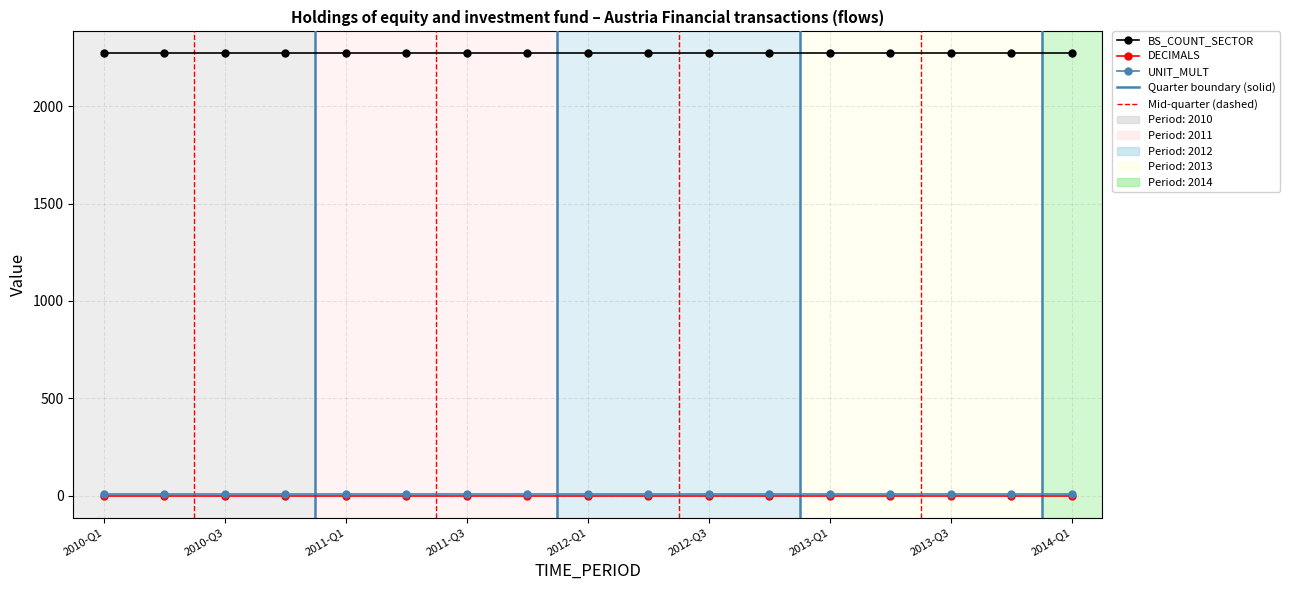

Reading right to left, list all the values displayed in this chart.

BS_COUNT_SECTOR: 2271	2271	2271	2271	2271	2271	2271	2271	2271	2271	2271	2271	2271	2271	2271	2271	2271
DECIMALS: 0	0	0	0	0	0	0	0	0	0	0	0	0	0	0	0	0
UNIT_MULT: 6	6	6	6	6	6	6	6	6	6	6	6	6	6	6	6	6